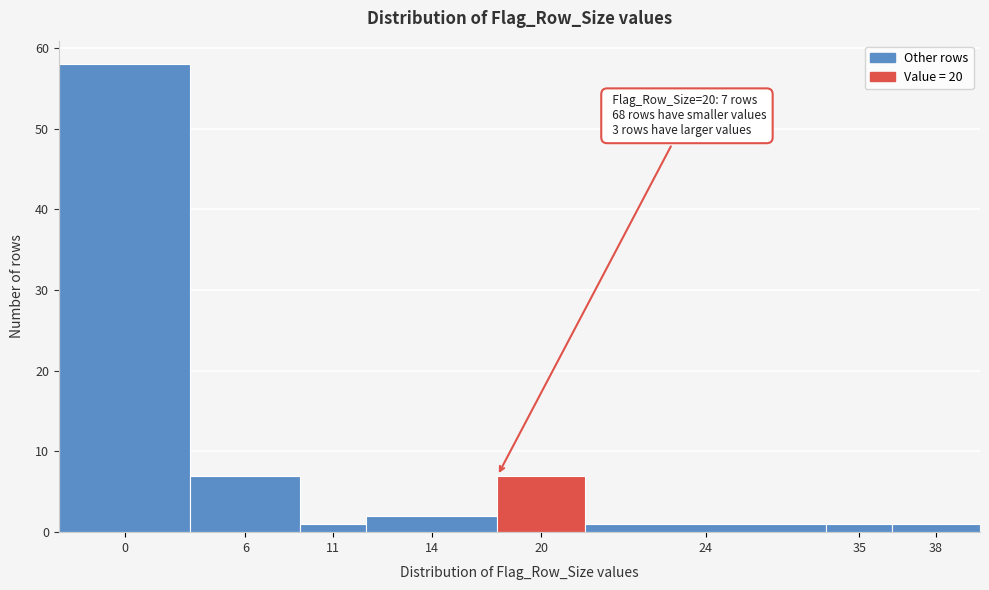

Reading right to left, list all the values displayed in this chart.

1	1	1	7	2	1	7	58